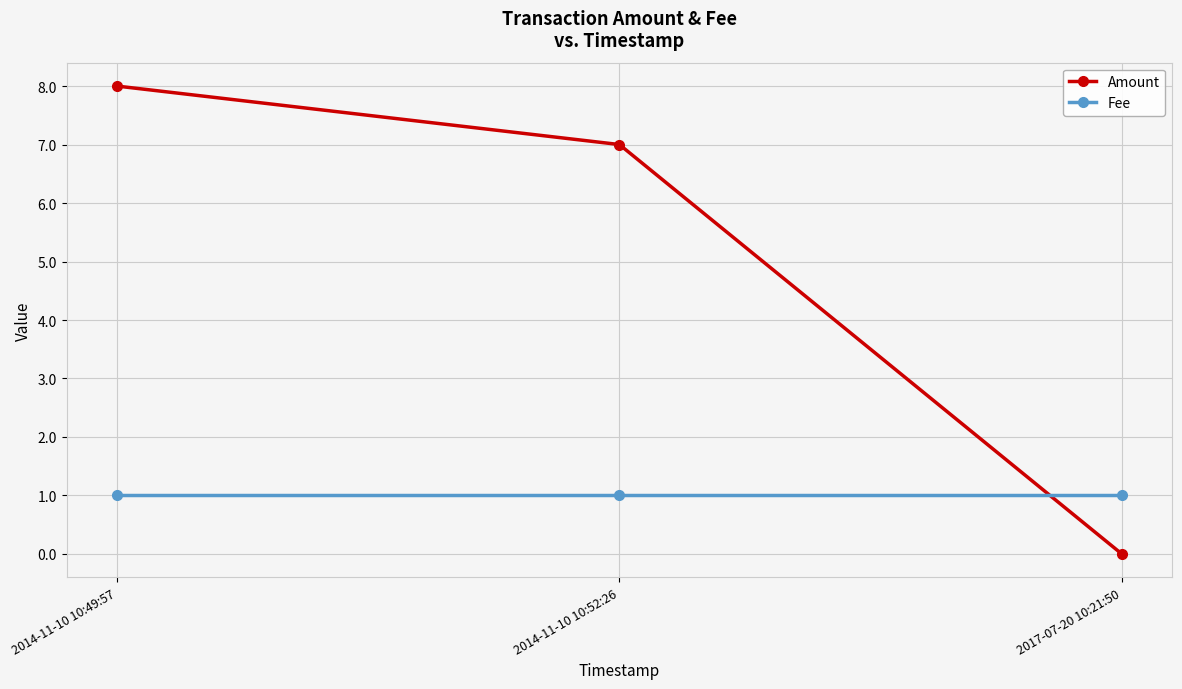

True or false: Fee has a value of 0 at 2014-11-10 10:52:26.

False